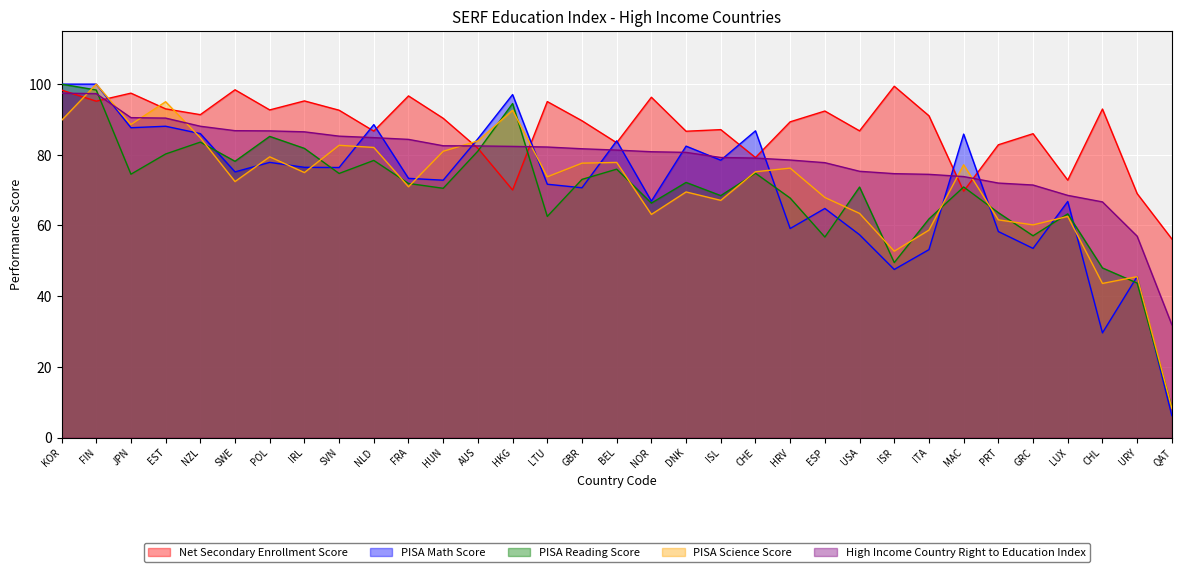

What is the sum of all PISA Math Score values?

2352.8